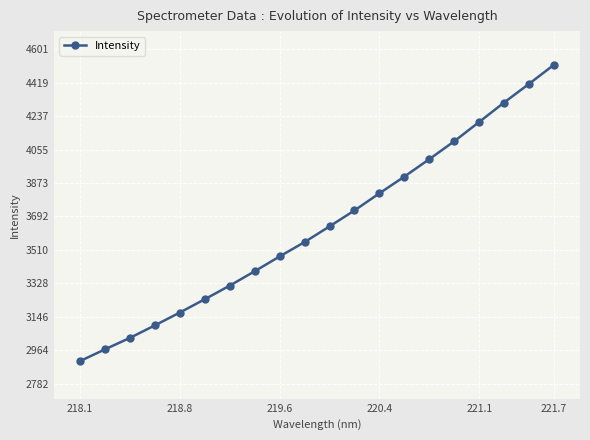

What is the value of the 10th point from the left?

3552.0